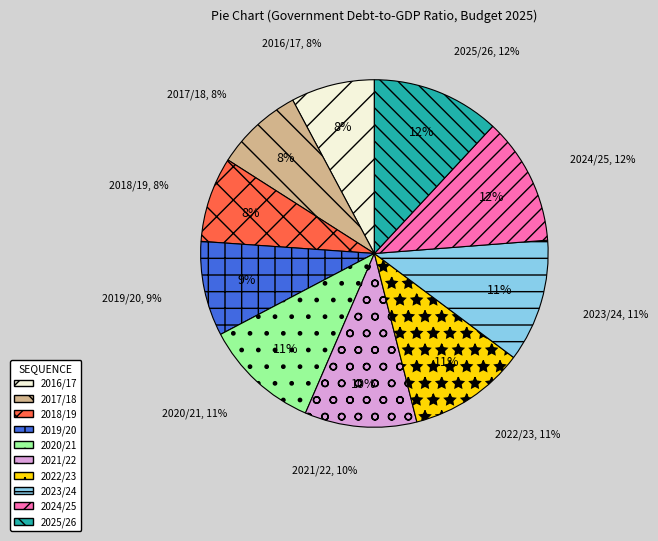

Does 2024/25 represent more than half of the total?

No